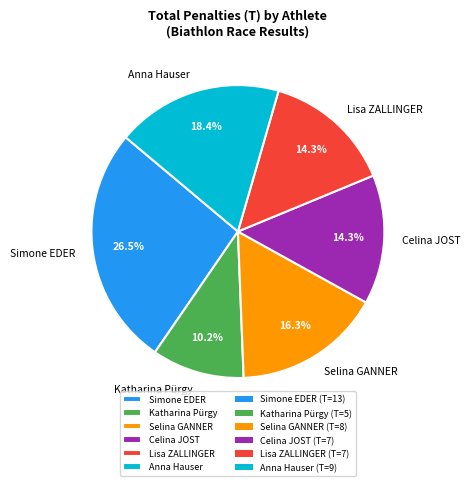

Approximately how many times larger is the value at Selina GANNER compared to Simone EDER?

0.6